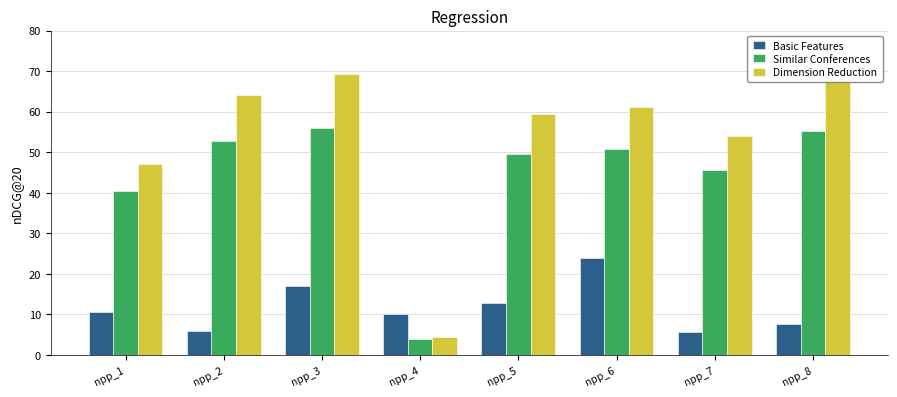

How many bars are there in total?

24